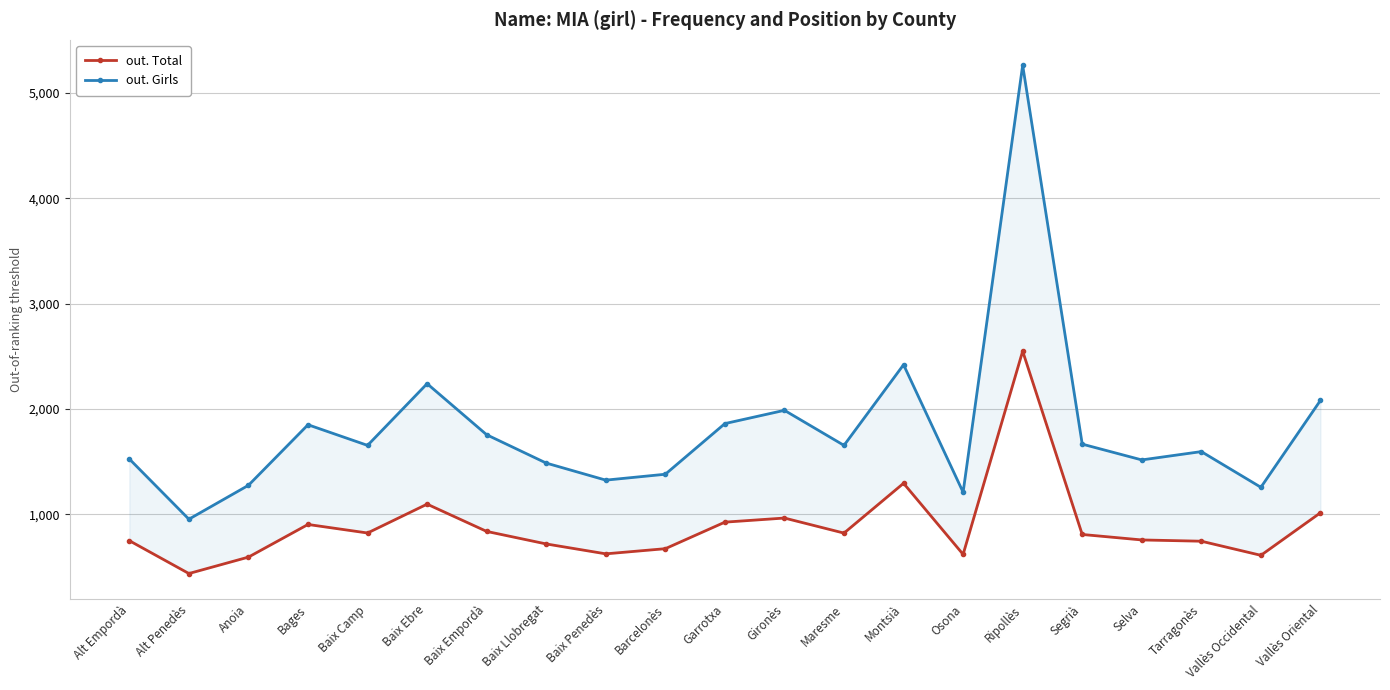

True or false: out. Total has a value of 1528 at Vallès Oriental.

False